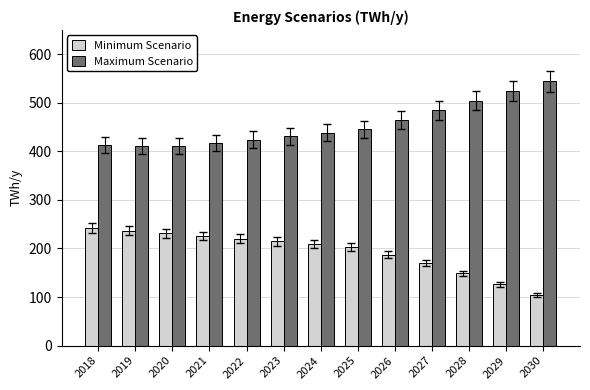

Rank the series at 2030 from highest to lowest value.

Maximum Scenario, Minimum Scenario